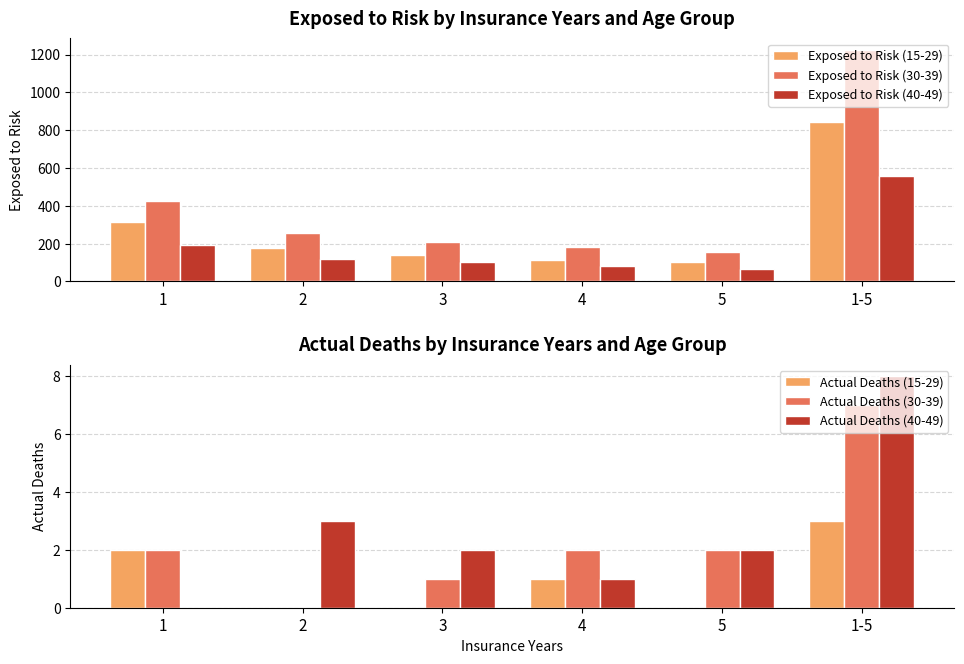

What is the label of the 2nd bar from the right?

5